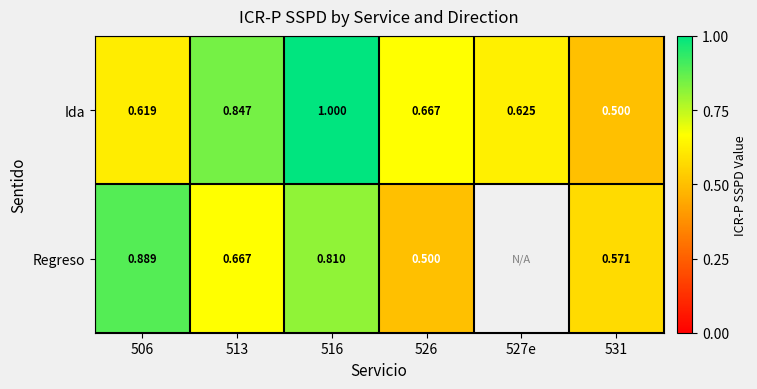

At how many categories does at least one series exceed 0?

6